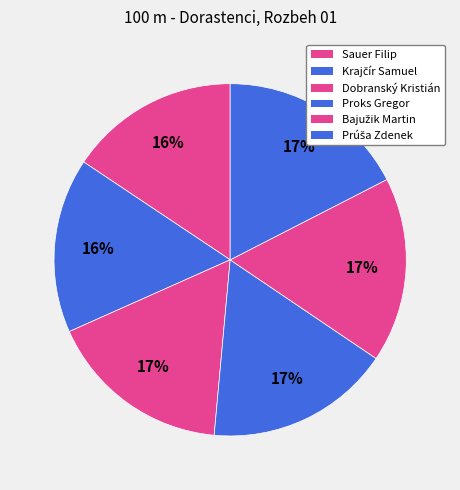

How many segments does this pie chart have?

6